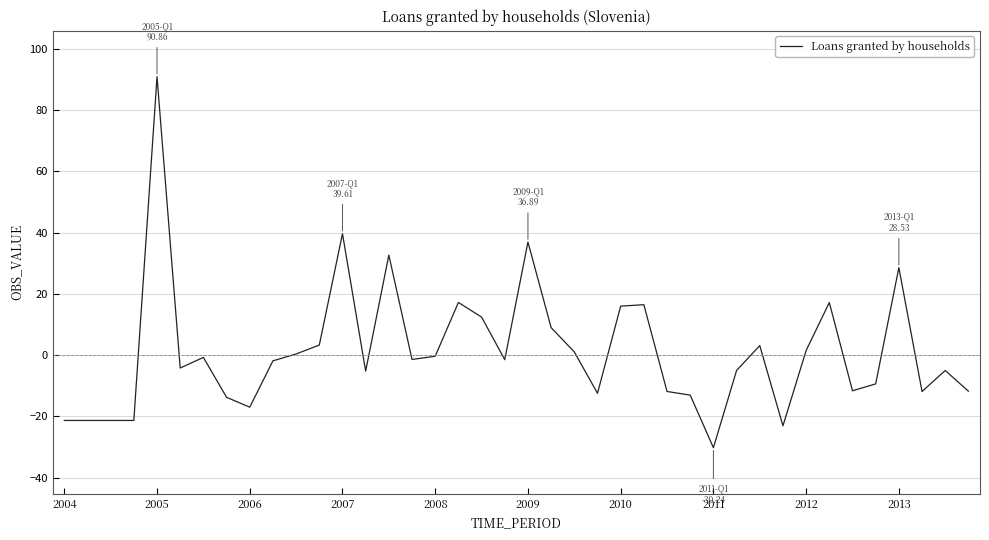

True or false: there are more than 2 points higher than both neighbors.

True